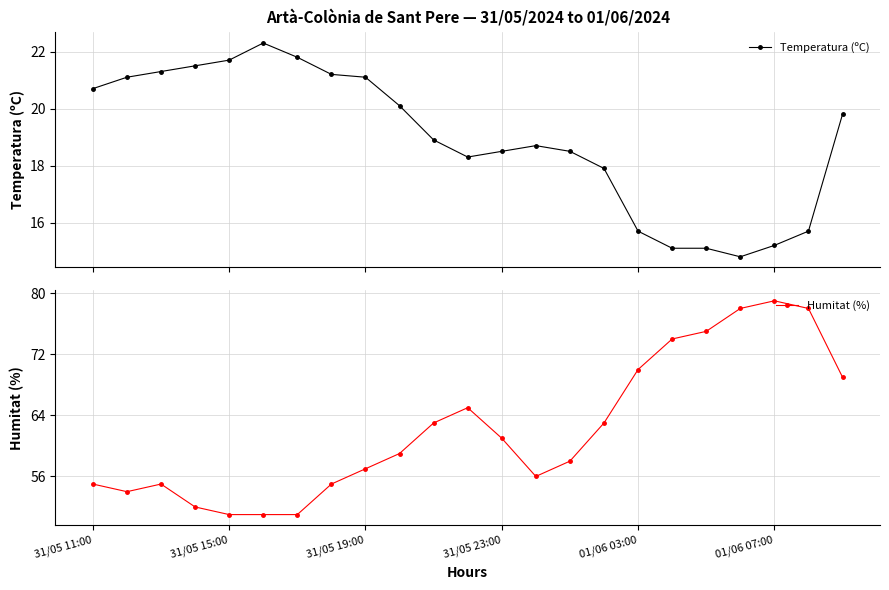

How many interior local peaks does the Humitat (%) series have?

3